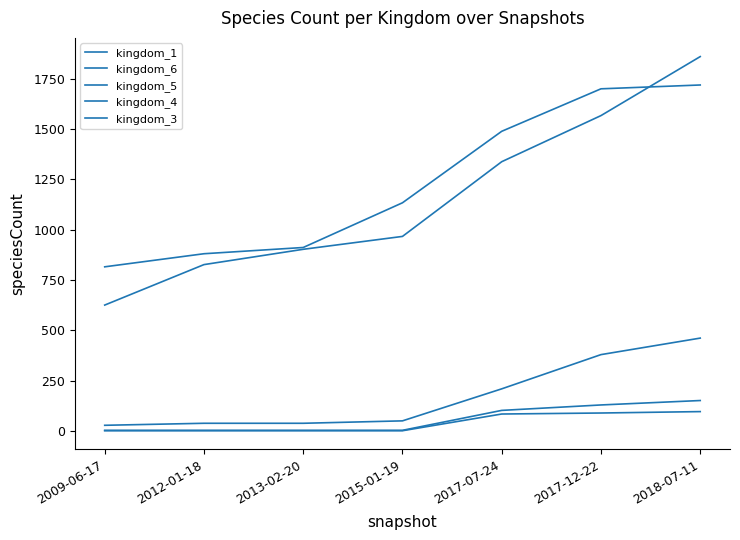

What is the maximum value for kingdom_3?

97